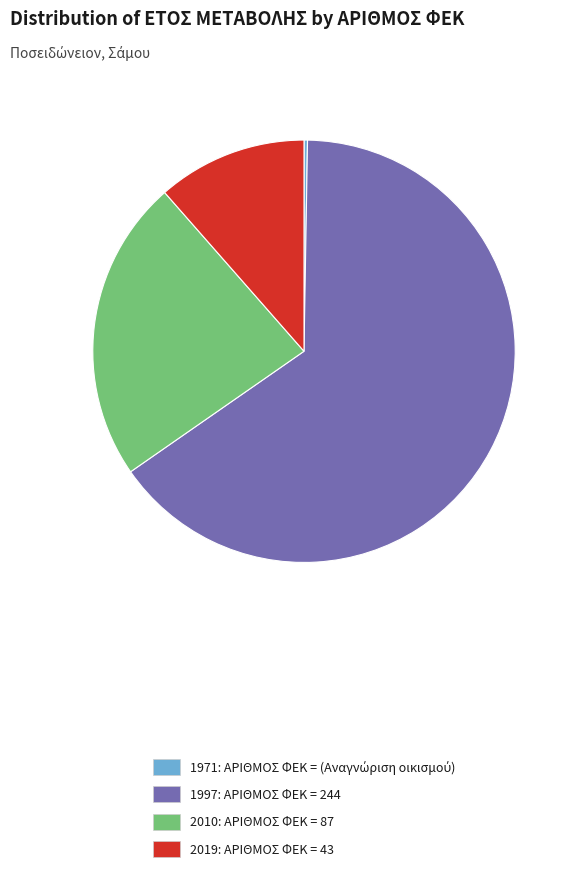

Does 1997: ΑΡΙΘΜΟΣ ΦΕΚ = 244 represent more than half of the total?

Yes